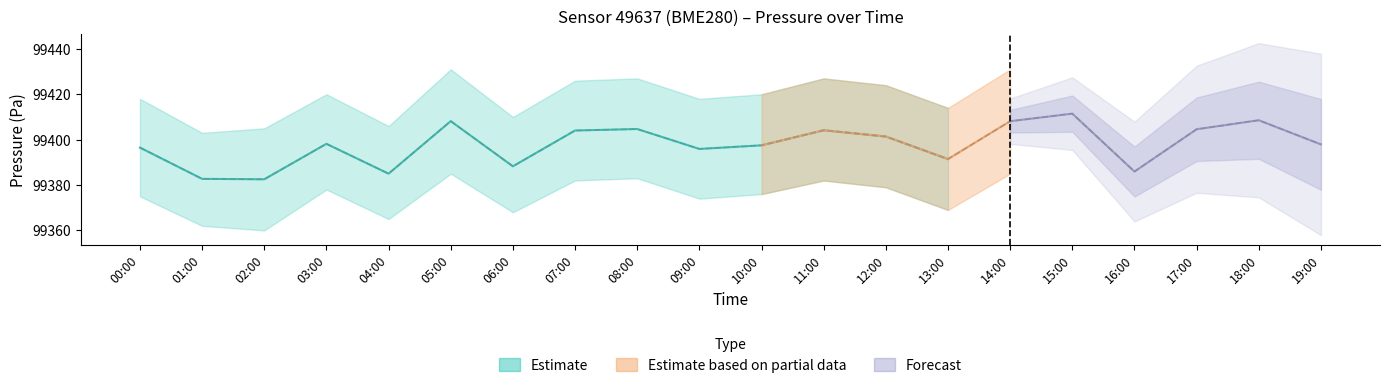

What position from the right is 03:00?

17